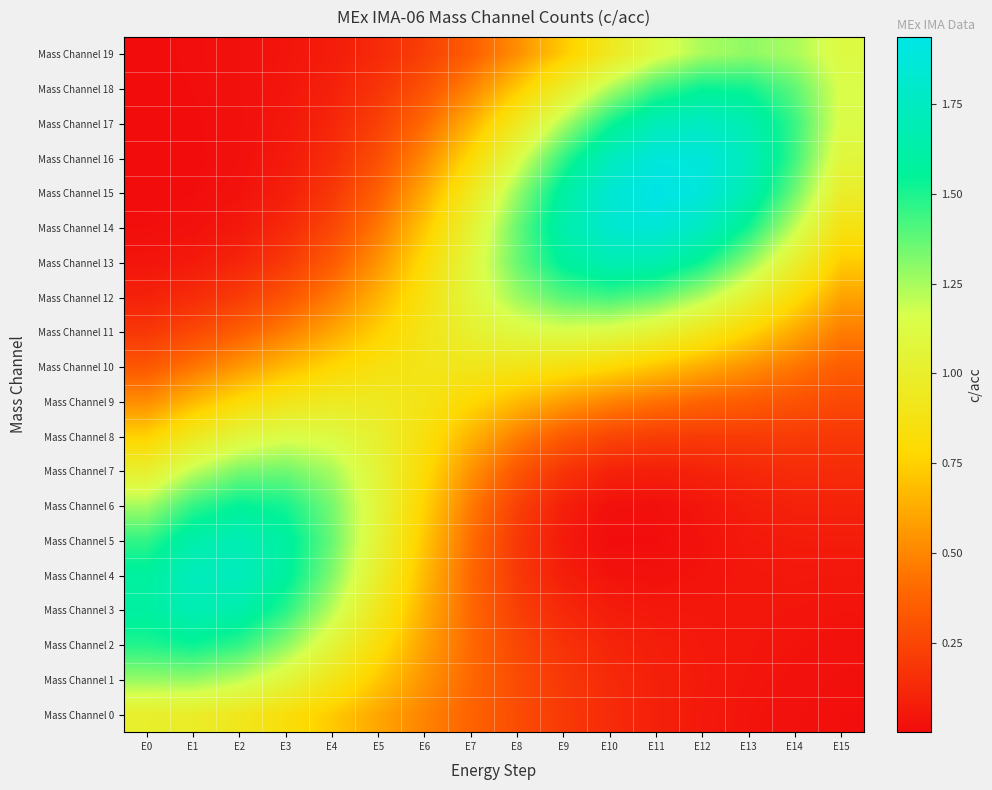

Reading right to left, list all the values displayed in this chart.

Mass Channel 0: E15=0.0	E14=0.0	E13=0.0	E12=0.1	E11=0.1	E10=0.1	E9=0.2	E8=0.3	E7=0.4	E6=0.5	E5=0.6	E4=0.7	E3=0.8	E2=0.9	E1=1.0	E0=1.0
Mass Channel 1: E15=0.0	E14=0.0	E13=0.0	E12=0.1	E11=0.1	E10=0.1	E9=0.2	E8=0.3	E7=0.4	E6=0.5	E5=0.7	E4=0.9	E3=1.1	E2=1.2	E1=1.3	E0=1.3
Mass Channel 2: E15=0.0	E14=0.0	E13=0.0	E12=0.1	E11=0.1	E10=0.1	E9=0.2	E8=0.3	E7=0.4	E6=0.6	E5=0.8	E4=1.1	E3=1.3	E2=1.5	E1=1.5	E0=1.5
Mass Channel 3: E15=0.0	E14=0.0	E13=0.0	E12=0.0	E11=0.1	E10=0.1	E9=0.1	E8=0.2	E7=0.4	E6=0.6	E5=0.9	E4=1.2	E3=1.5	E2=1.6	E1=1.7	E0=1.6
Mass Channel 4: E15=0.0	E14=0.1	E13=0.0	E12=0.0	E11=0.0	E10=0.0	E9=0.1	E8=0.2	E7=0.4	E6=0.7	E5=1.0	E4=1.3	E3=1.6	E2=1.7	E1=1.7	E0=1.6
Mass Channel 5: E15=0.1	E14=0.1	E13=0.1	E12=0.0	E11=0.0	E10=0.0	E9=0.1	E8=0.2	E7=0.4	E6=0.7	E5=1.0	E4=1.4	E3=1.6	E2=1.7	E1=1.6	E0=1.5
Mass Channel 6: E15=0.1	E14=0.1	E13=0.1	E12=0.0	E11=0.0	E10=0.0	E9=0.1	E8=0.2	E7=0.5	E6=0.8	E5=1.1	E4=1.3	E3=1.5	E2=1.6	E1=1.5	E0=1.3
Mass Channel 7: E15=0.1	E14=0.1	E13=0.1	E12=0.1	E11=0.1	E10=0.1	E9=0.2	E8=0.3	E7=0.5	E6=0.8	E5=1.1	E4=1.3	E3=1.4	E2=1.3	E1=1.2	E0=1.0
Mass Channel 8: E15=0.2	E14=0.2	E13=0.2	E12=0.2	E11=0.2	E10=0.3	E9=0.3	E8=0.5	E7=0.7	E6=0.8	E5=1.0	E4=1.1	E3=1.1	E2=1.1	E1=0.9	E0=0.8
Mass Channel 9: E15=0.3	E14=0.3	E13=0.3	E12=0.4	E11=0.4	E10=0.5	E9=0.6	E8=0.7	E7=0.8	E6=0.9	E5=0.9	E4=1.0	E3=0.9	E2=0.8	E1=0.7	E0=0.5
Mass Channel 10: E15=0.4	E14=0.4	E13=0.5	E12=0.6	E11=0.7	E10=0.8	E9=0.9	E8=0.9	E7=0.9	E6=0.9	E5=0.9	E4=0.8	E3=0.7	E2=0.6	E1=0.4	E0=0.3
Mass Channel 11: E15=0.5	E14=0.6	E13=0.8	E12=0.9	E11=1.0	E10=1.1	E9=1.1	E8=1.1	E7=1.0	E6=0.9	E5=0.8	E4=0.6	E3=0.5	E2=0.4	E1=0.3	E0=0.2
Mass Channel 12: E15=0.6	E14=0.8	E13=1.0	E12=1.2	E11=1.4	E10=1.4	E9=1.4	E8=1.3	E7=1.1	E6=0.9	E5=0.6	E4=0.5	E3=0.3	E2=0.2	E1=0.1	E0=0.1
Mass Channel 13: E15=0.7	E14=1.0	E13=1.3	E12=1.5	E11=1.7	E10=1.7	E9=1.6	E8=1.4	E7=1.1	E6=0.8	E5=0.5	E4=0.3	E3=0.2	E2=0.1	E1=0.1	E0=0.0
Mass Channel 14: E15=0.9	E14=1.2	E13=1.5	E12=1.7	E11=1.9	E10=1.8	E9=1.6	E8=1.4	E7=1.0	E6=0.7	E5=0.5	E4=0.3	E3=0.1	E2=0.1	E1=0.0	E0=0.0
Mass Channel 15: E15=1.0	E14=1.3	E13=1.7	E12=1.9	E11=1.9	E10=1.8	E9=1.6	E8=1.3	E7=0.9	E6=0.6	E5=0.4	E4=0.2	E3=0.1	E2=0.0	E1=0.0	E0=0.0
Mass Channel 16: E15=1.1	E14=1.4	E13=1.7	E12=1.9	E11=1.9	E10=1.7	E9=1.5	E8=1.1	E7=0.8	E6=0.5	E5=0.3	E4=0.1	E3=0.1	E2=0.0	E1=0.0	E0=0.0
Mass Channel 17: E15=1.1	E14=1.4	E13=1.7	E12=1.8	E11=1.7	E10=1.5	E9=1.2	E8=0.9	E7=0.6	E6=0.4	E5=0.2	E4=0.1	E3=0.0	E2=0.0	E1=0.0	E0=0.0
Mass Channel 18: E15=1.1	E14=1.4	E13=1.5	E12=1.5	E11=1.4	E10=1.2	E9=1.0	E8=0.7	E7=0.5	E6=0.3	E5=0.2	E4=0.1	E3=0.0	E2=0.0	E1=0.0	E0=0.0
Mass Channel 19: E15=1.1	E14=1.2	E13=1.3	E12=1.2	E11=1.1	E10=0.9	E9=0.7	E8=0.5	E7=0.4	E6=0.2	E5=0.1	E4=0.1	E3=0.0	E2=0.0	E1=0.0	E0=0.0